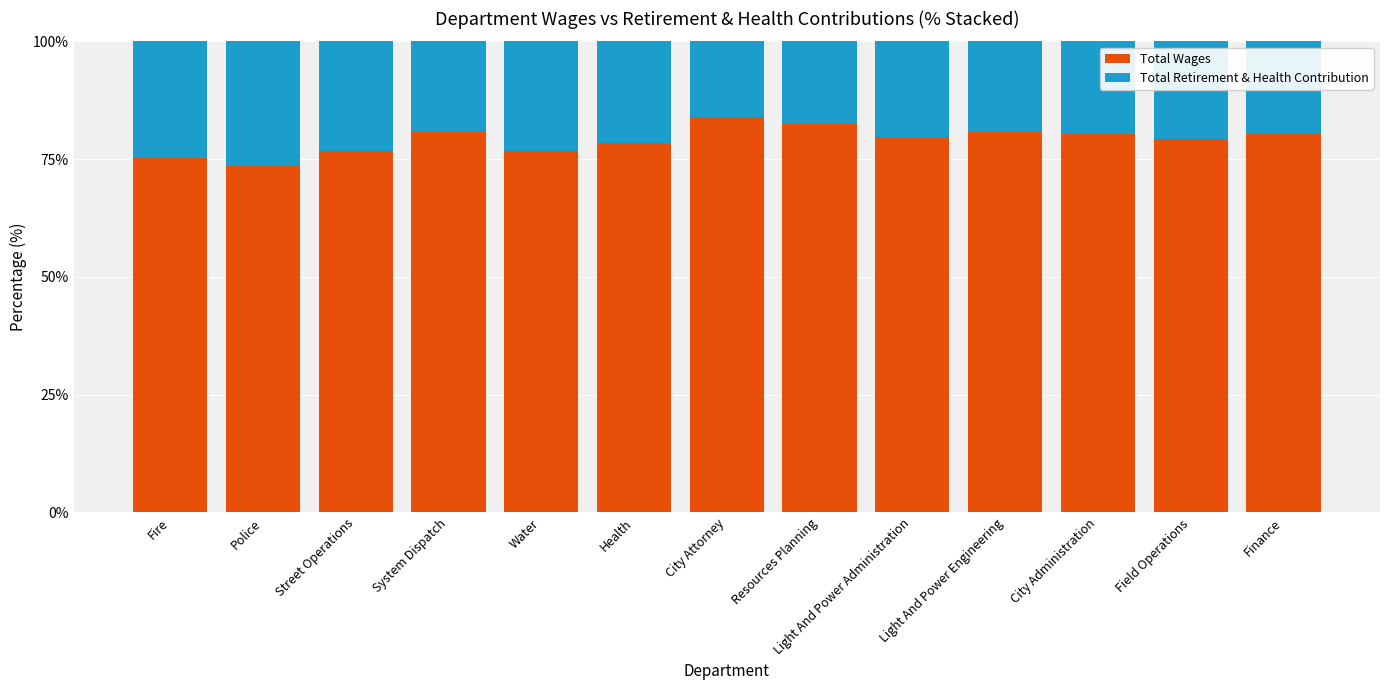

What are all the series names shown in the legend?

Total Wages, Total Retirement & Health Contribution